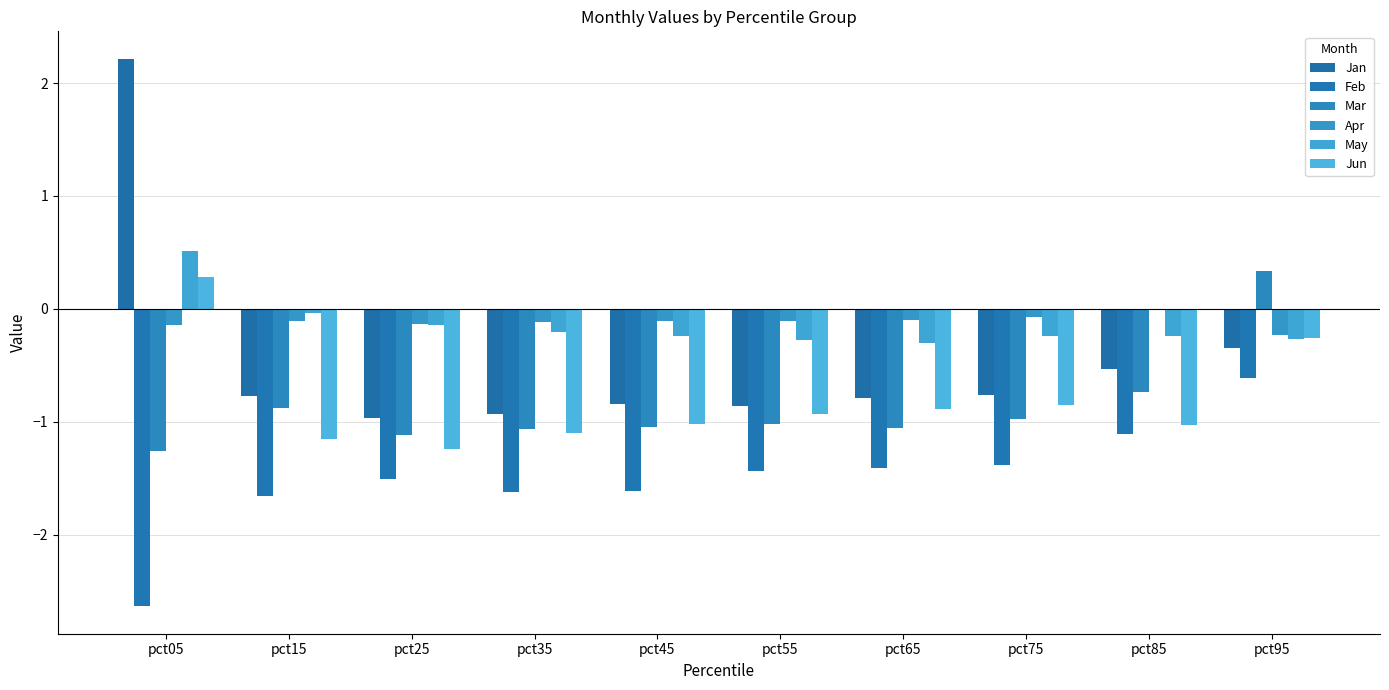

What are all the series names shown in the legend?

Jan, Feb, Mar, Apr, May, Jun